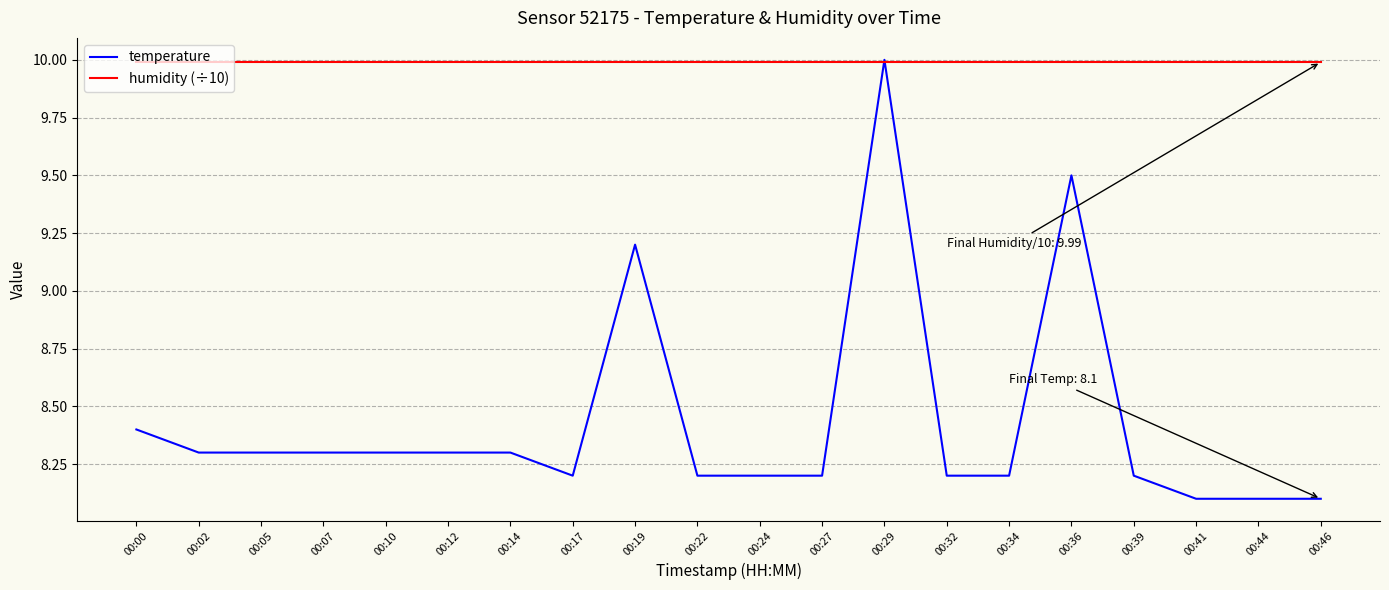

What is the highest value of the humidity (÷10) series?

10.0